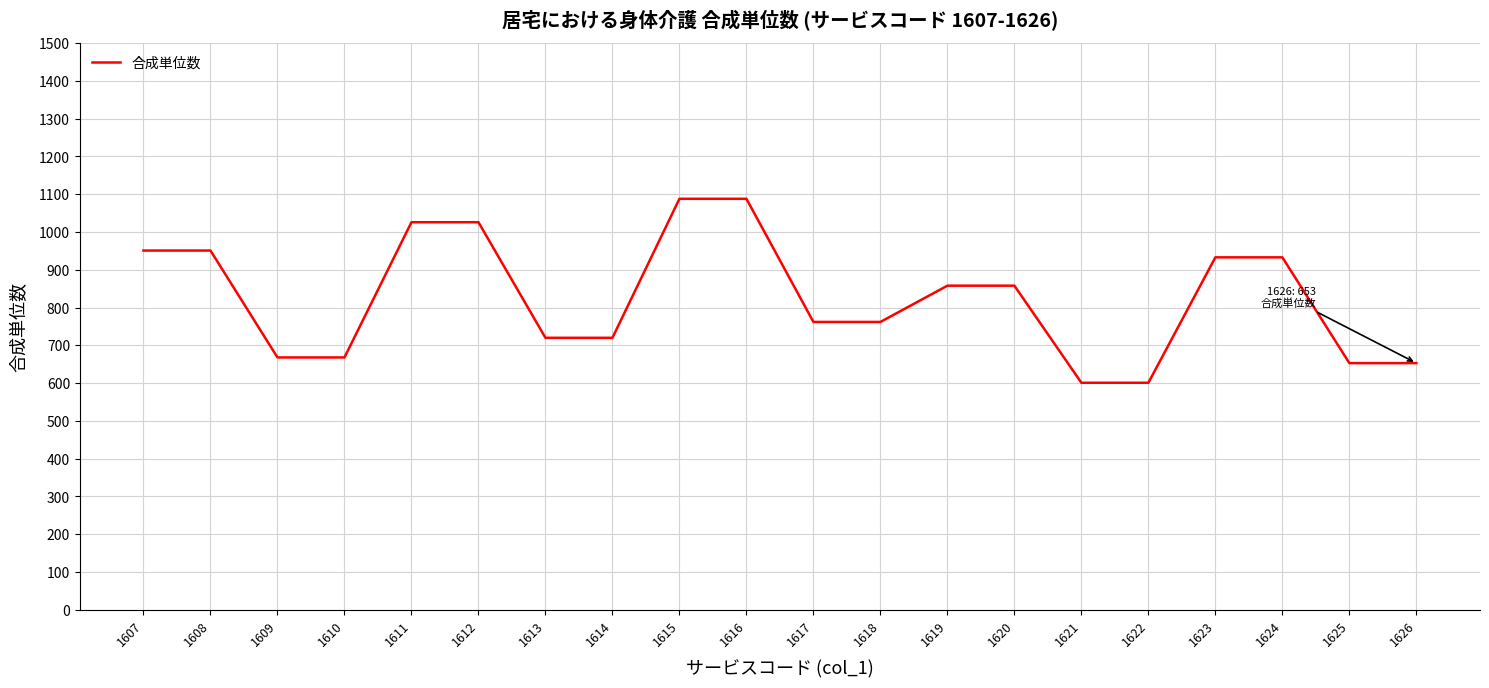

What is the change in value from 1607 to 1622?

-350